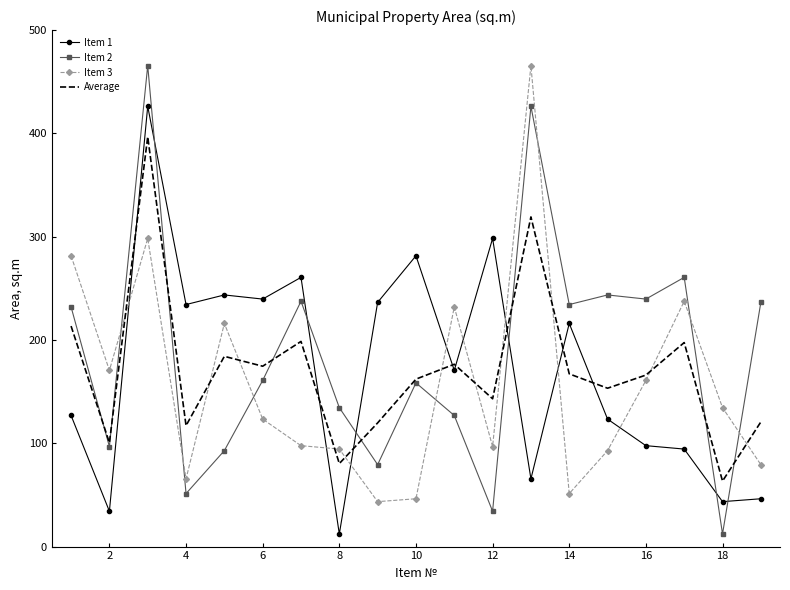

How many times do Item 3 and Average cross each other?

11